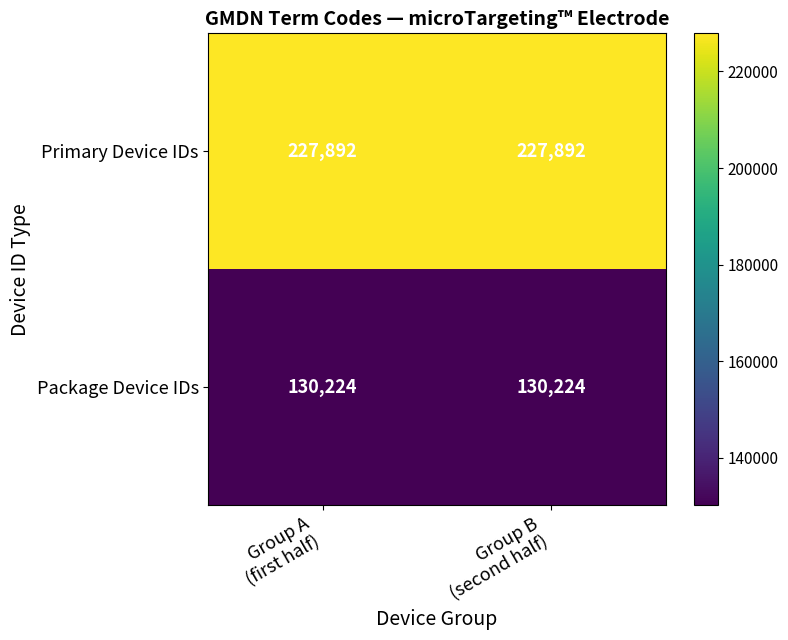

List the series in order of their peak value, lowest first.

Package Device IDs, Primary Device IDs